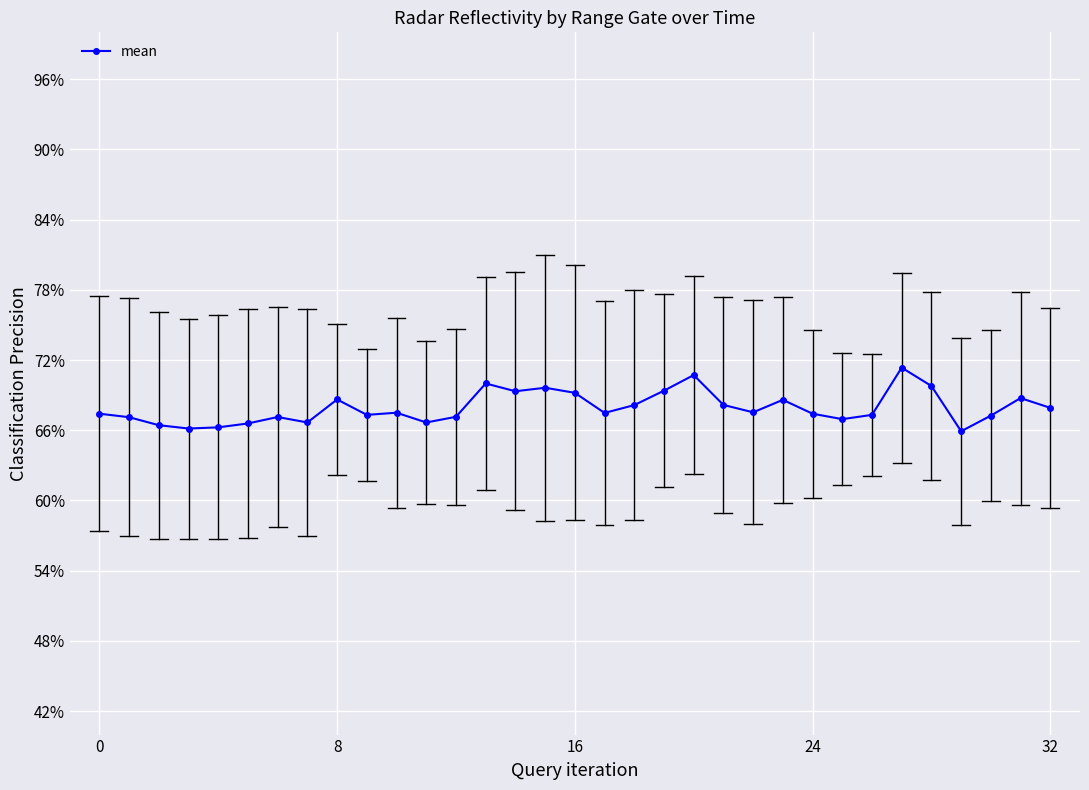

What is the smallest value displayed?

65.9